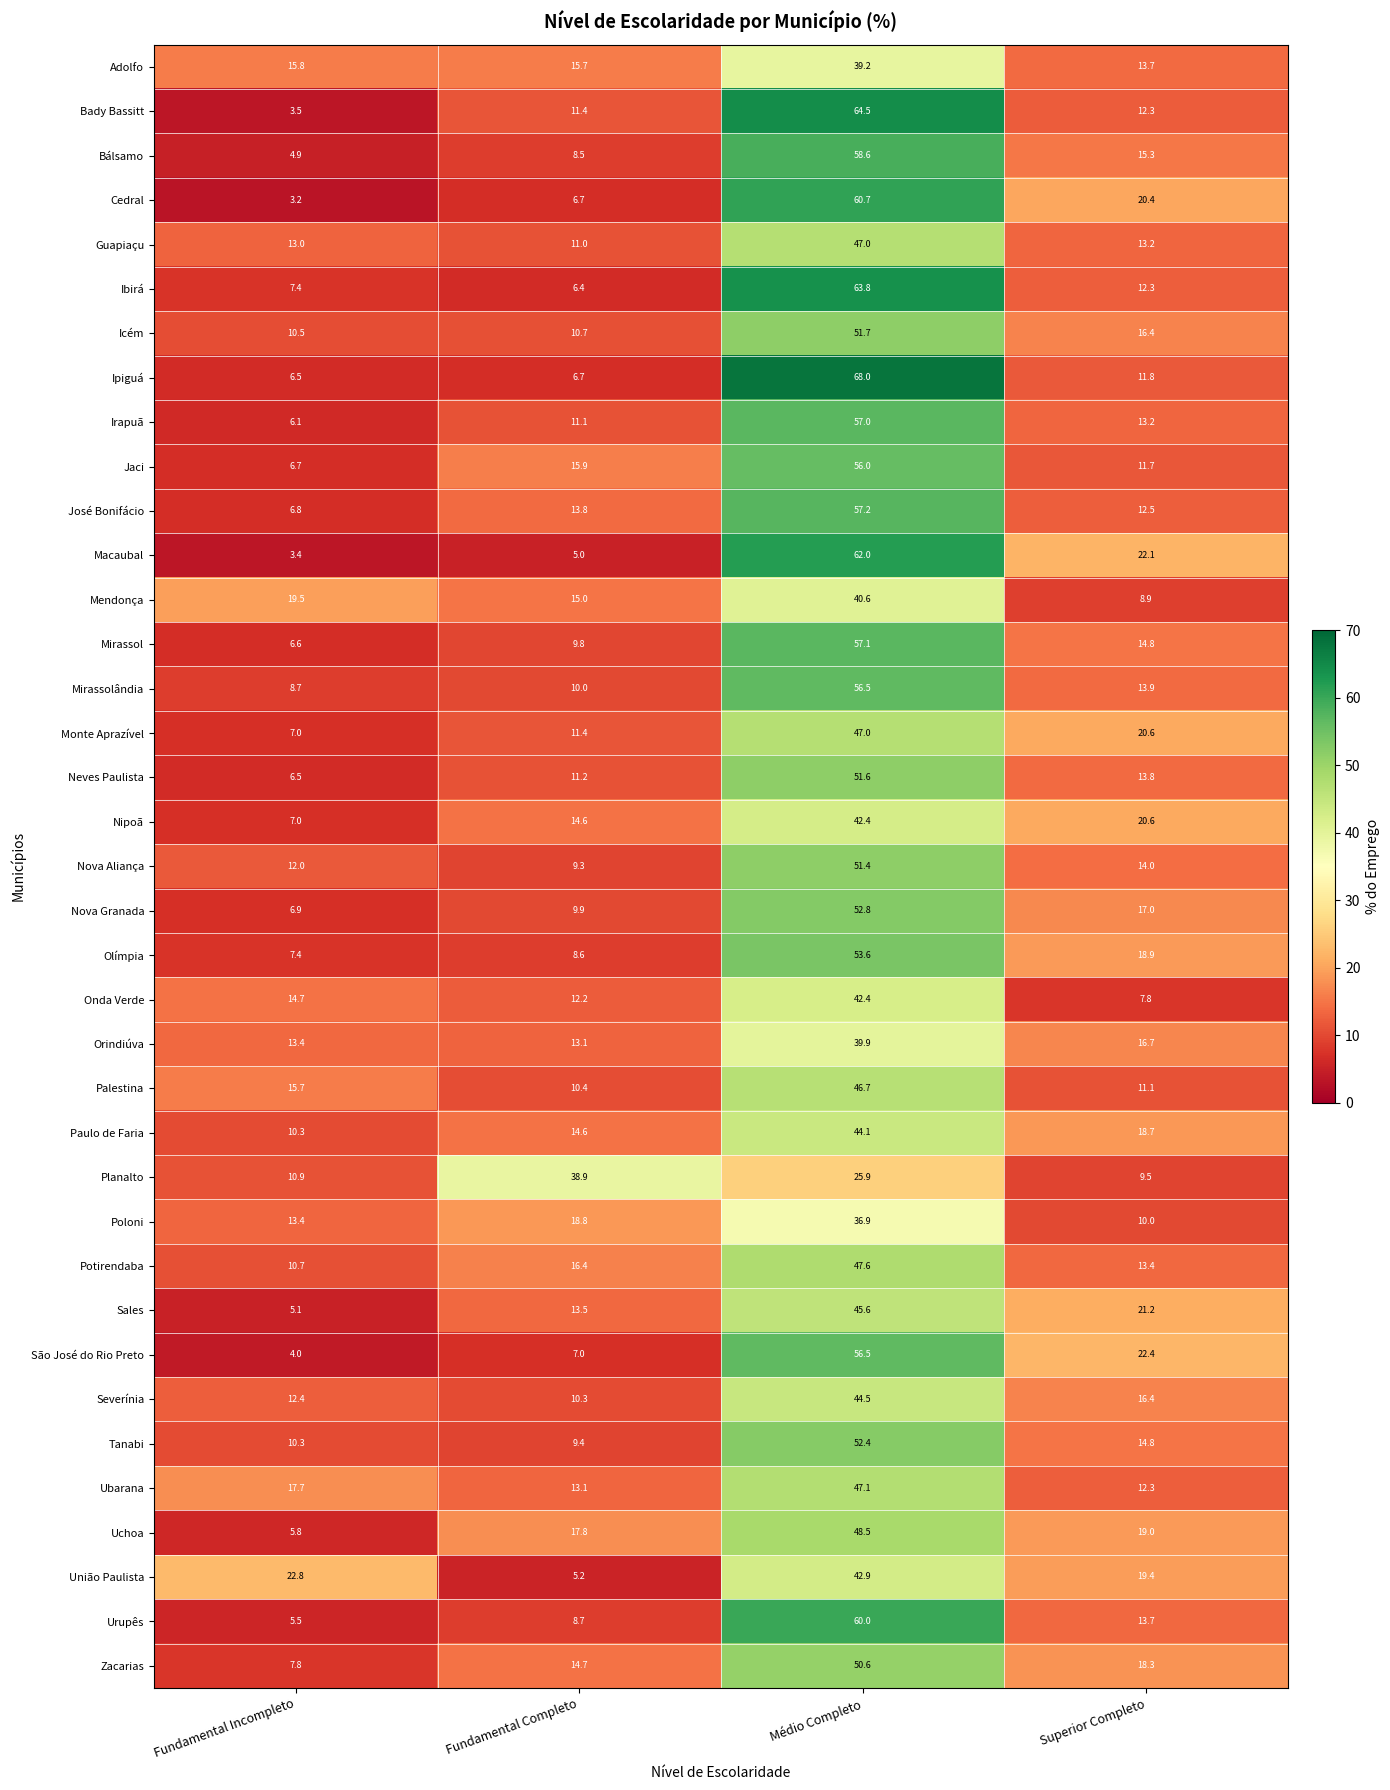

Rank the categories by Adolfo value from highest to lowest.

Médio Completo, Fundamental Incompleto, Fundamental Completo, Superior Completo